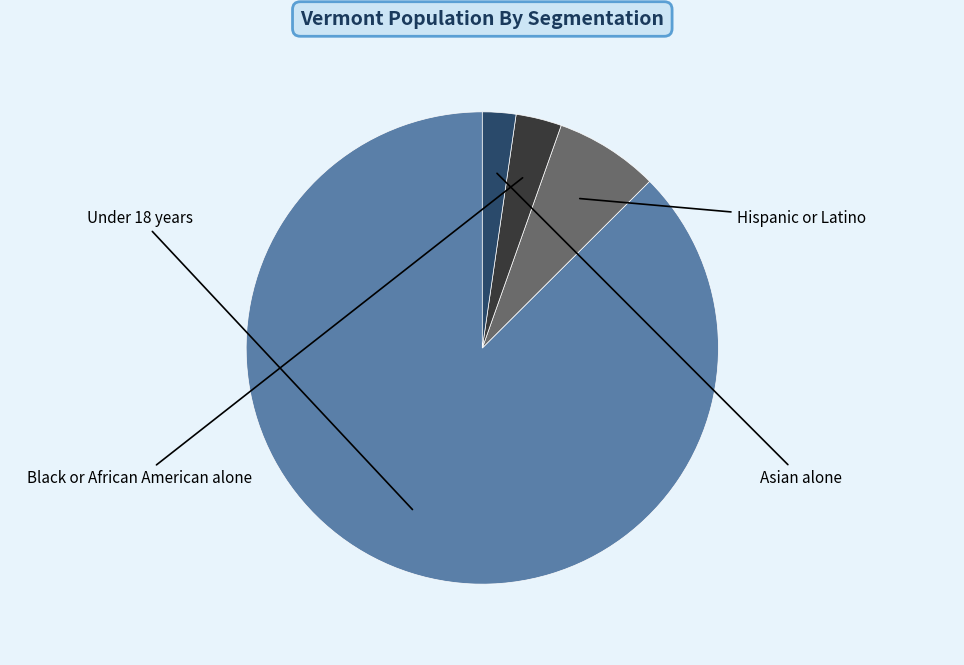

Does any single category account for the majority?

Yes